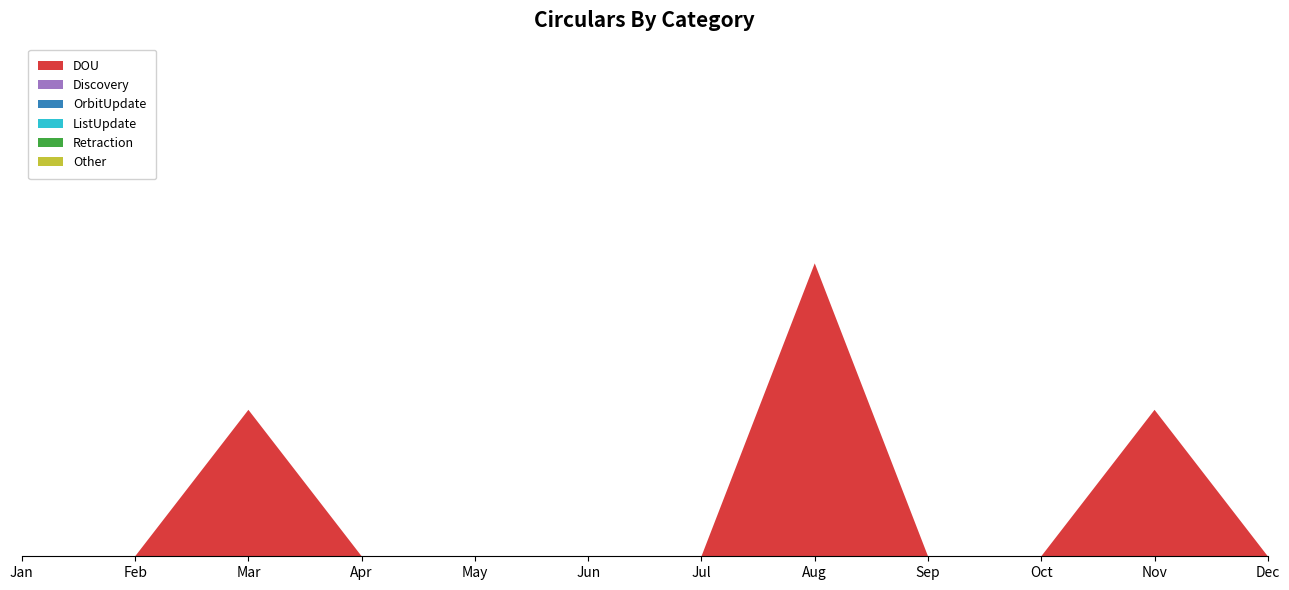

Reading left to right, transcribe all the data shown in this chart.

DOU: 0	0	1	0	0	0	0	2	0	0	1	0
Discovery: 0	0	0	0	0	0	0	0	0	0	0	0
OrbitUpdate: 0	0	0	0	0	0	0	0	0	0	0	0
ListUpdate: 0	0	0	0	0	0	0	0	0	0	0	0
Retraction: 0	0	0	0	0	0	0	0	0	0	0	0
Other: 0	0	0	0	0	0	0	0	0	0	0	0